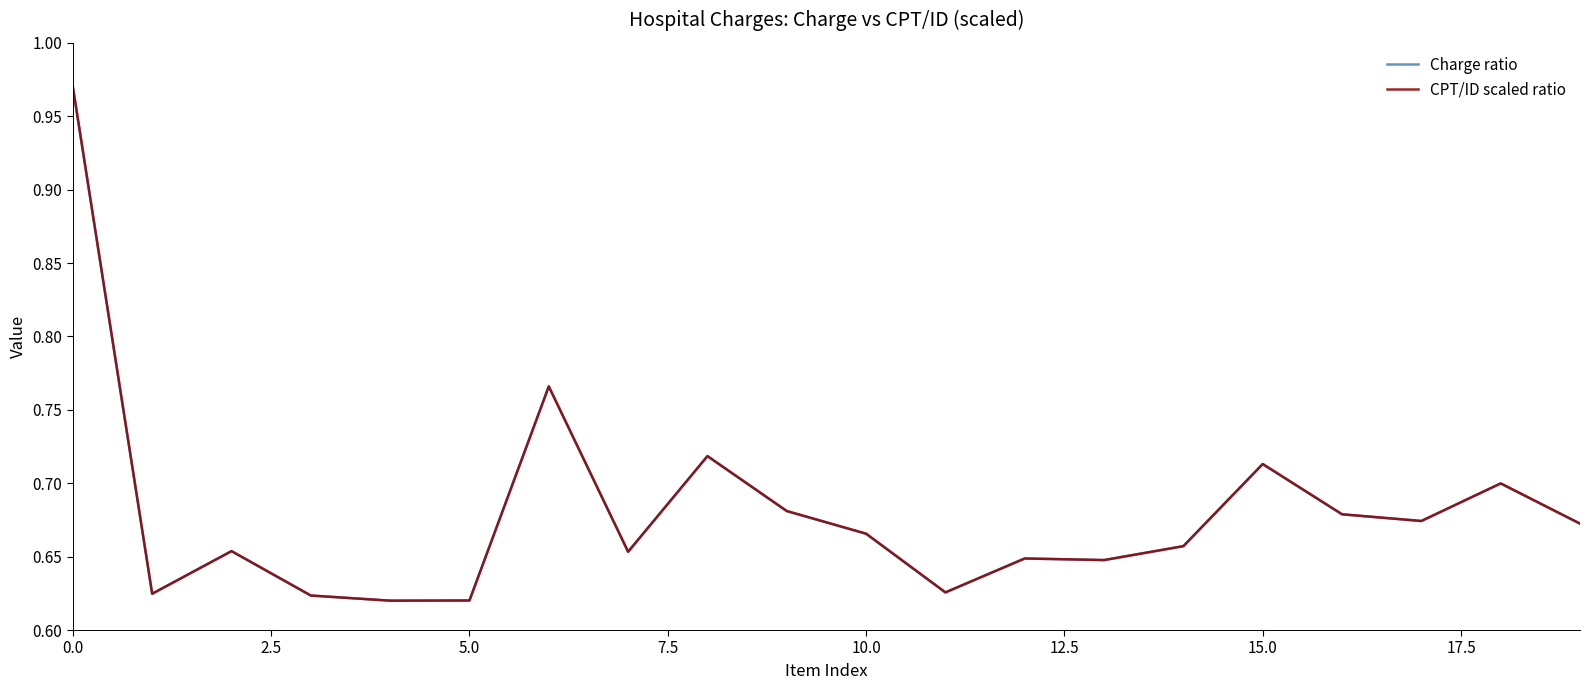

Is the value of Charge ratio at 0.0 greater than the value of CPT/ID scaled ratio at 10.0?

Yes